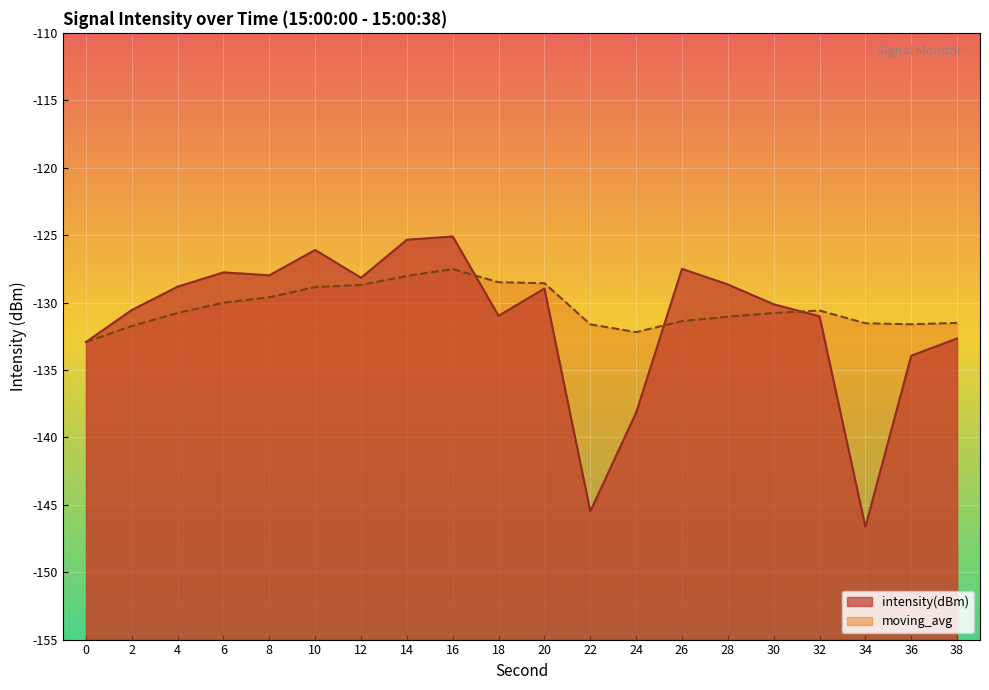

What is the value of the moving_avg point at the 6th from the left?

-128.9